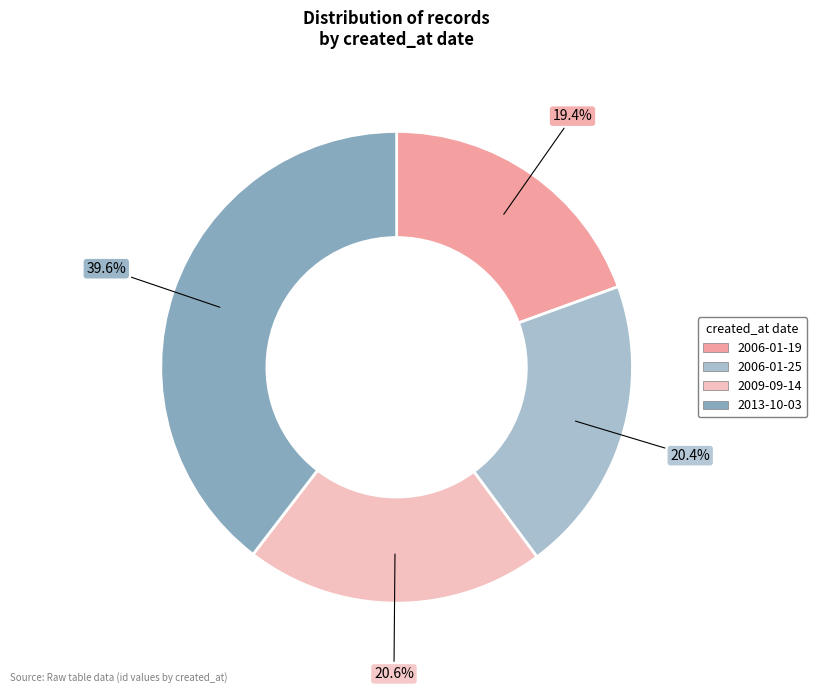

What portion of the pie excludes 2006-01-19?

80.6%